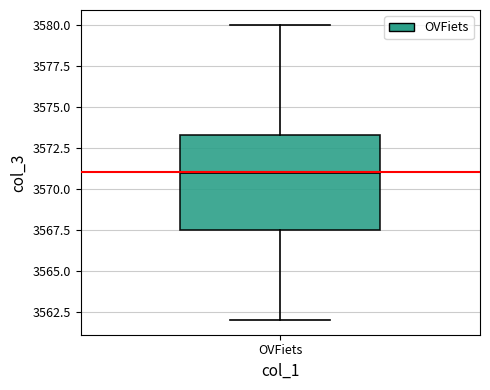

Read this box plot against the y-axis: the position of the median line, the range covered by the box, and the ends of both whiskers. The values are not printed on the chart, so give them approximately, as read against the axis.

median 3571.0, box 3567.5 to 3573.5, whiskers 3562.0 to 3580.0